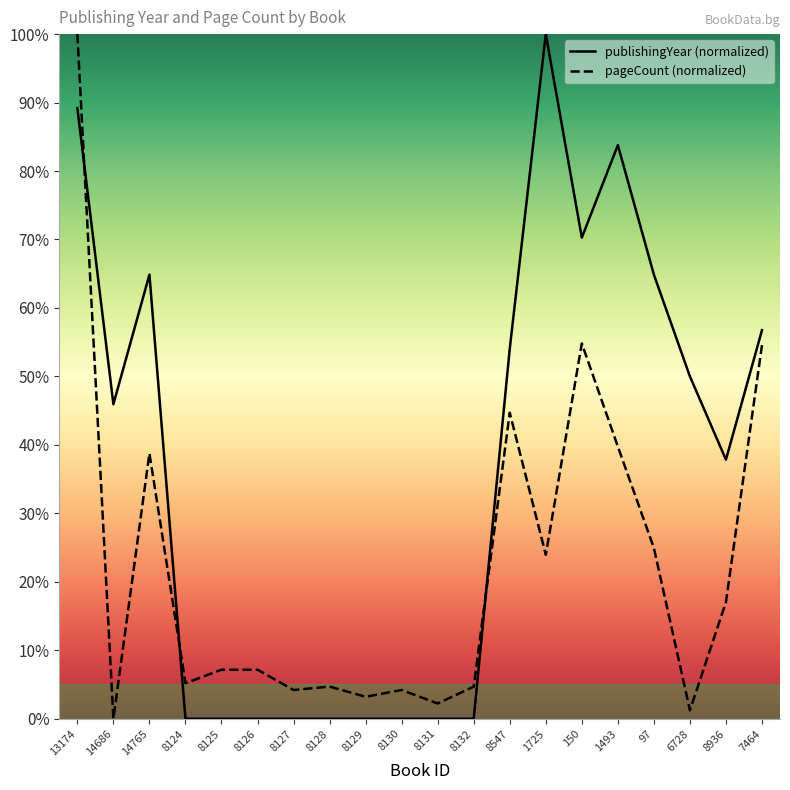

List the labels in order of pageCount value, largest first.

13174, 150, 7464, 8547, 1493, 14765, 97, 1725, 8936, 8125, 8126, 8124, 8128, 8132, 8127, 8130, 8129, 8131, 6728, 14686